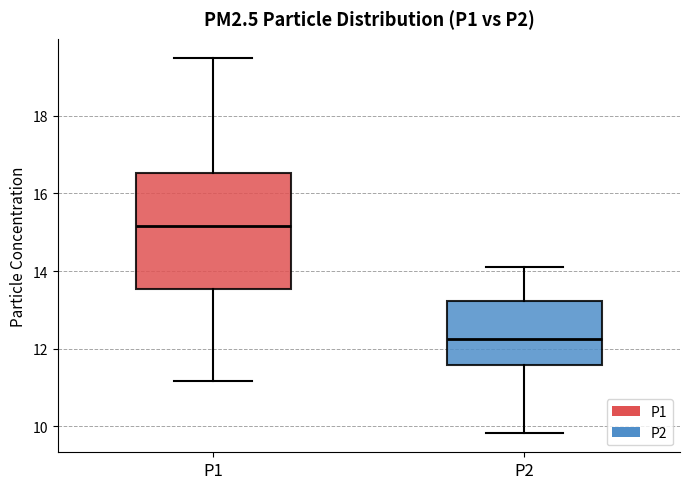

Which box is the tallest, from its lower edge to its upper edge?

P1